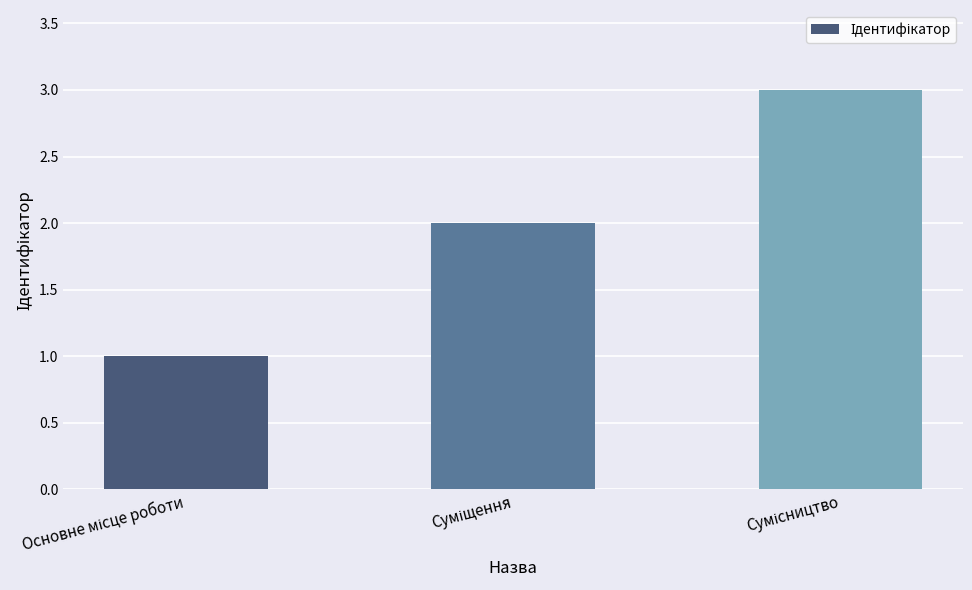

What is the maximum value shown in the chart?

3